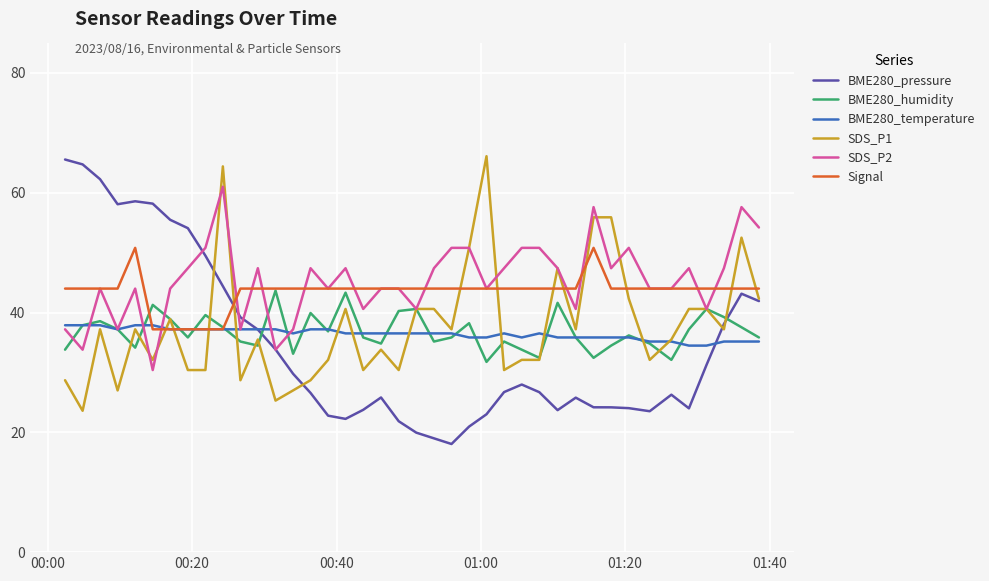

What is the maximum value for SDS_P1?

66.1